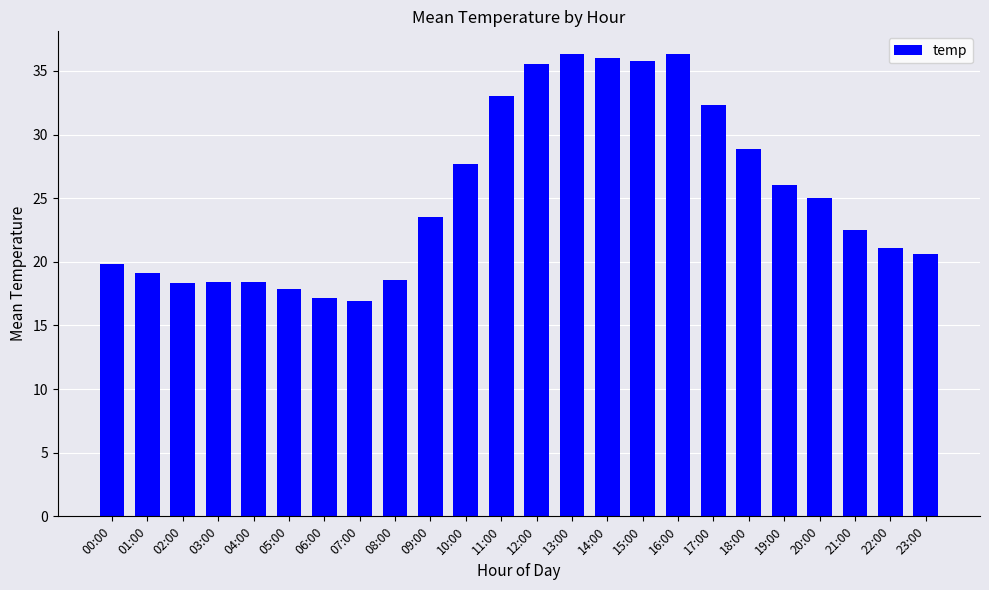

How many bars are there in total?

24